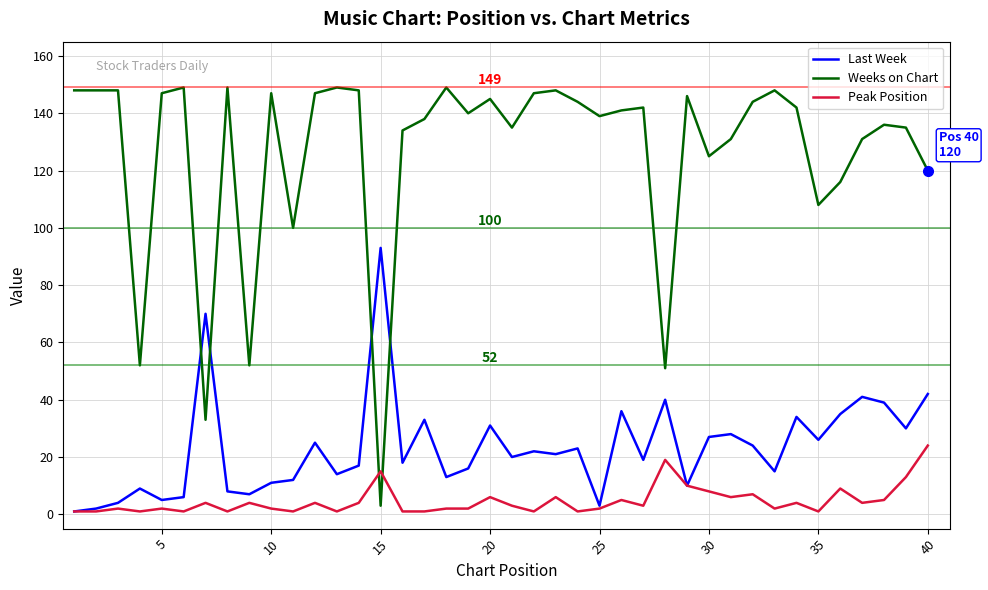

At how many categories does at least one series exceed 17?

40